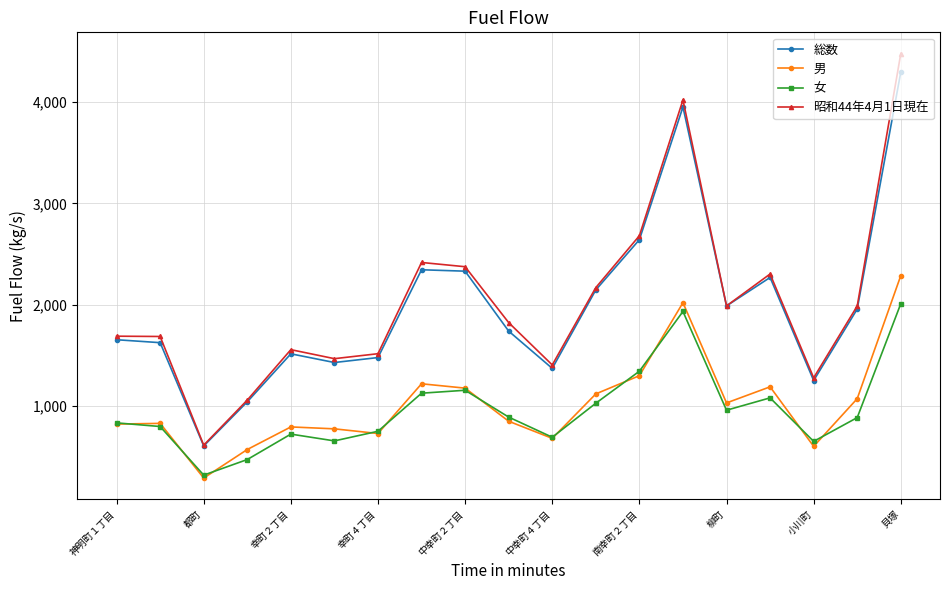

What is the value of the 昭和44年4月1日現在 point at the 18th from the left?

1987